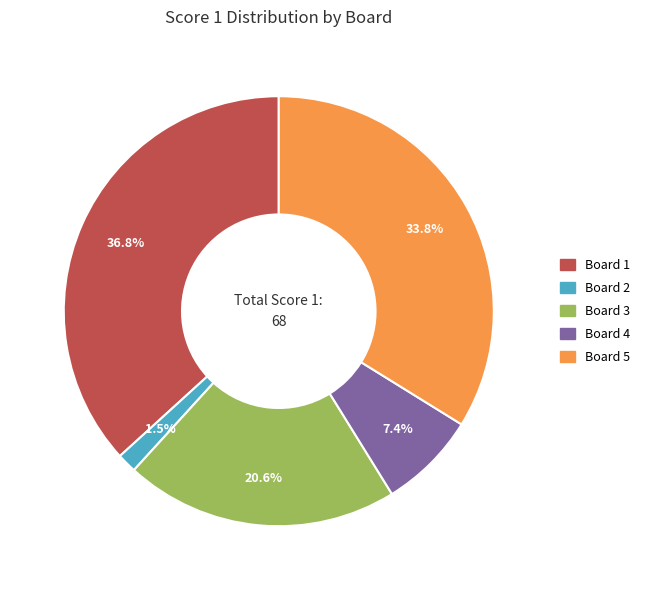

How many slices are in this pie chart?

5